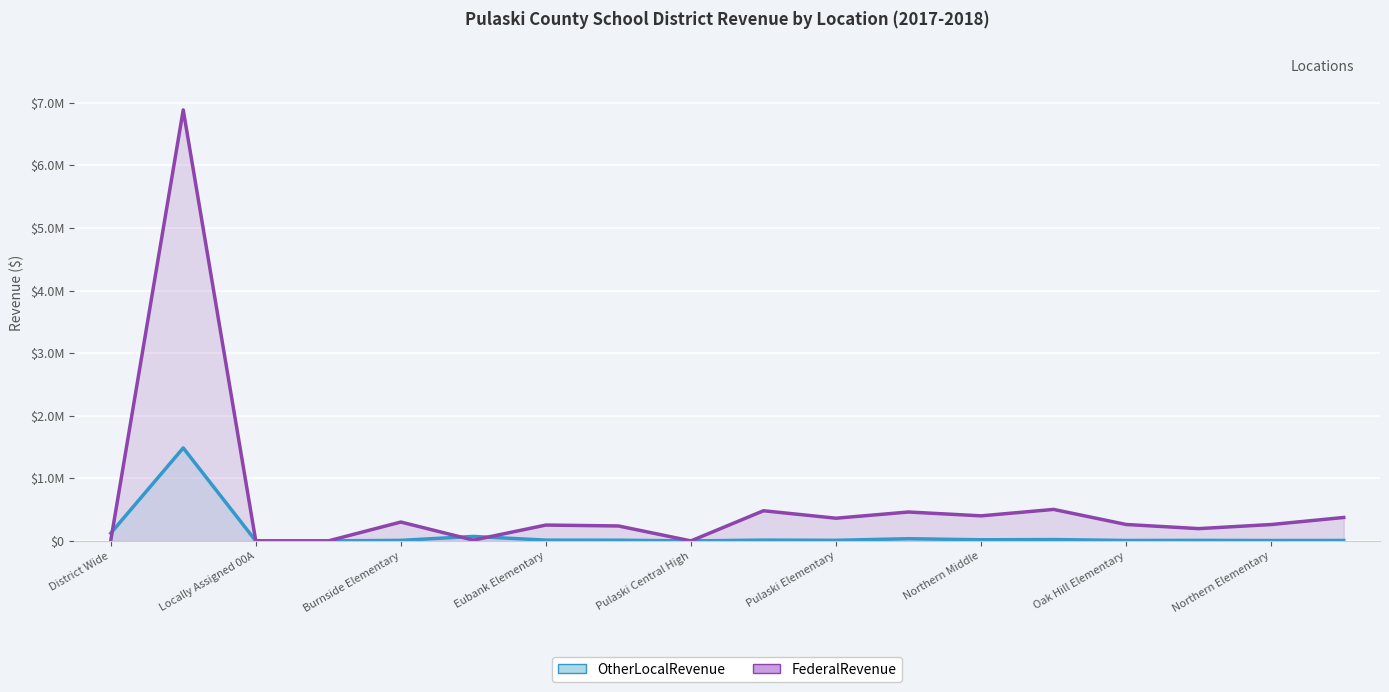

List the series in order of their peak value, highest first.

FederalRevenue, OtherLocalRevenue